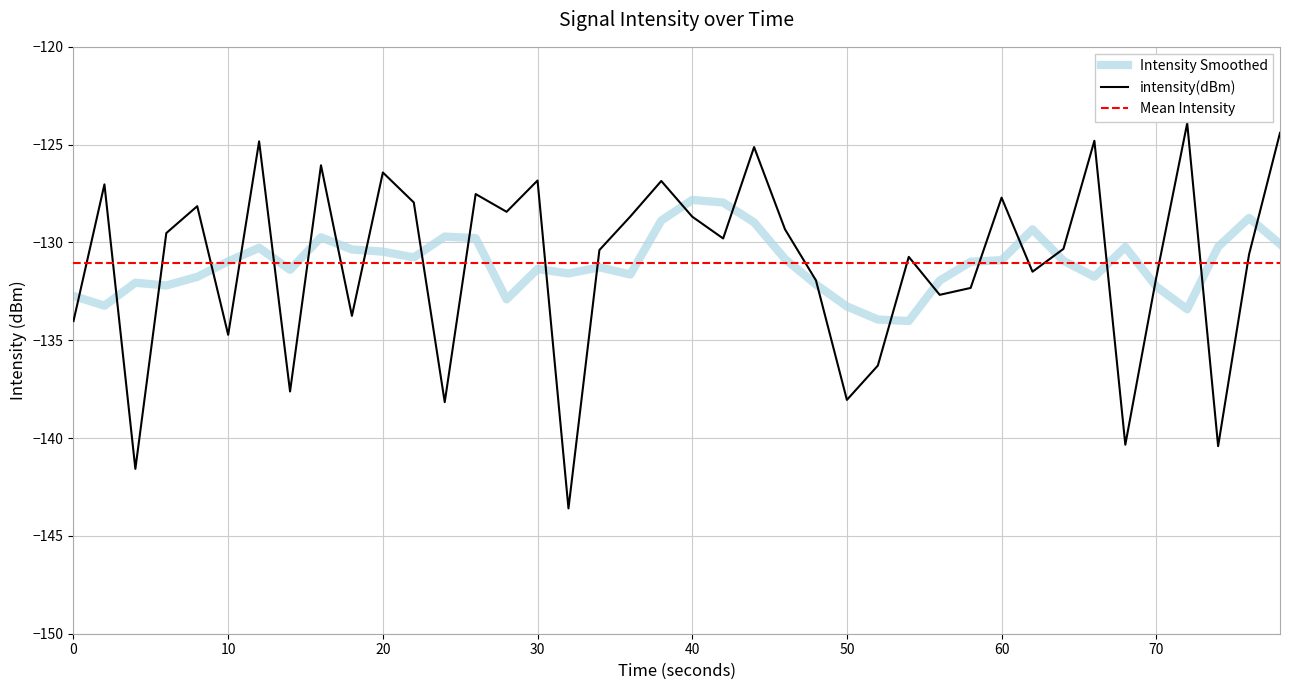

List the series in order of their peak value, lowest first.

Mean Intensity, Intensity Smoothed, intensity(dBm)